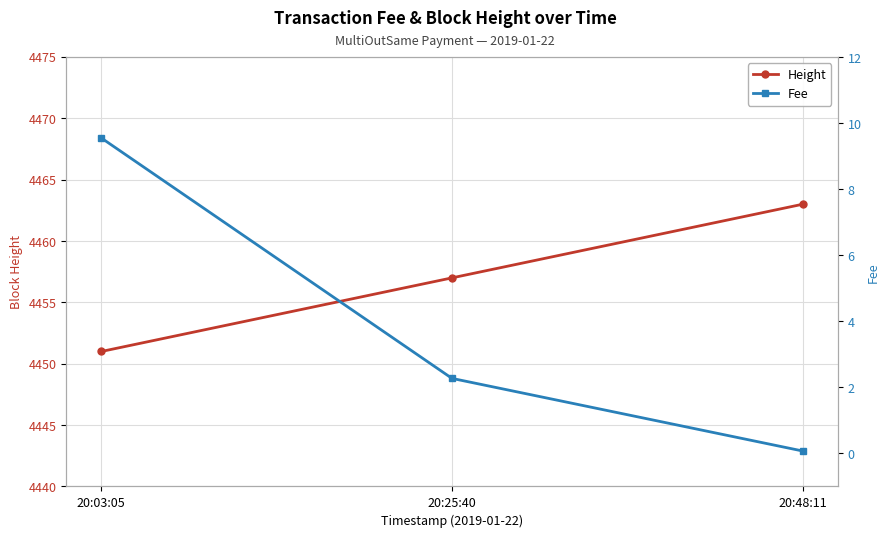

What is the difference between the maximum and second lowest values in the Height series?

6